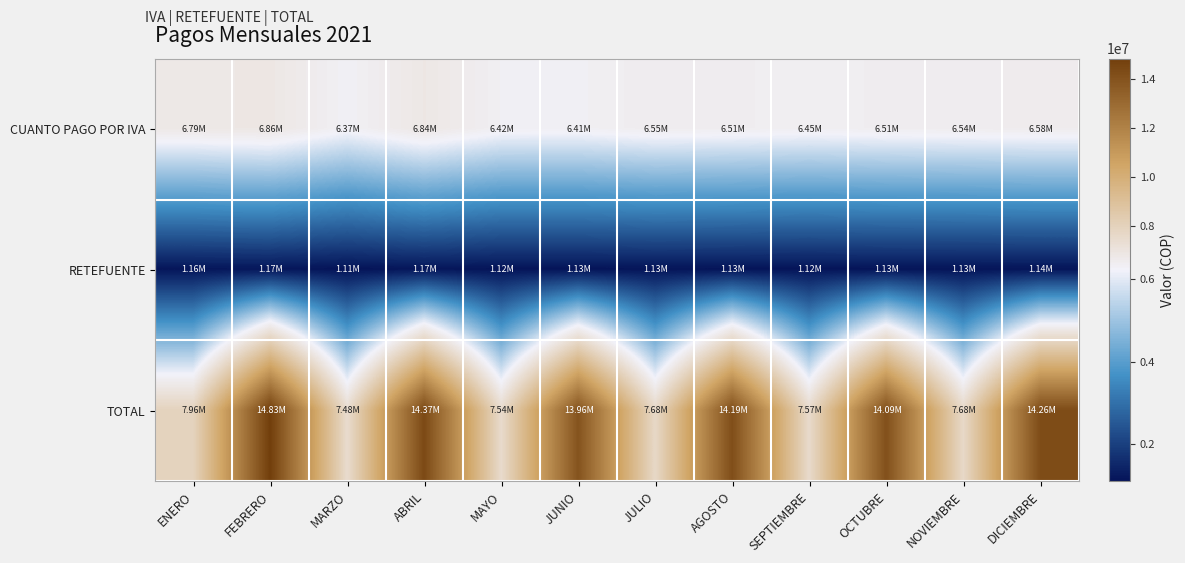

Rank the series by their maximum value, from lowest to highest.

RETEFUENTE, CUANTO PAGO POR IVA, TOTAL